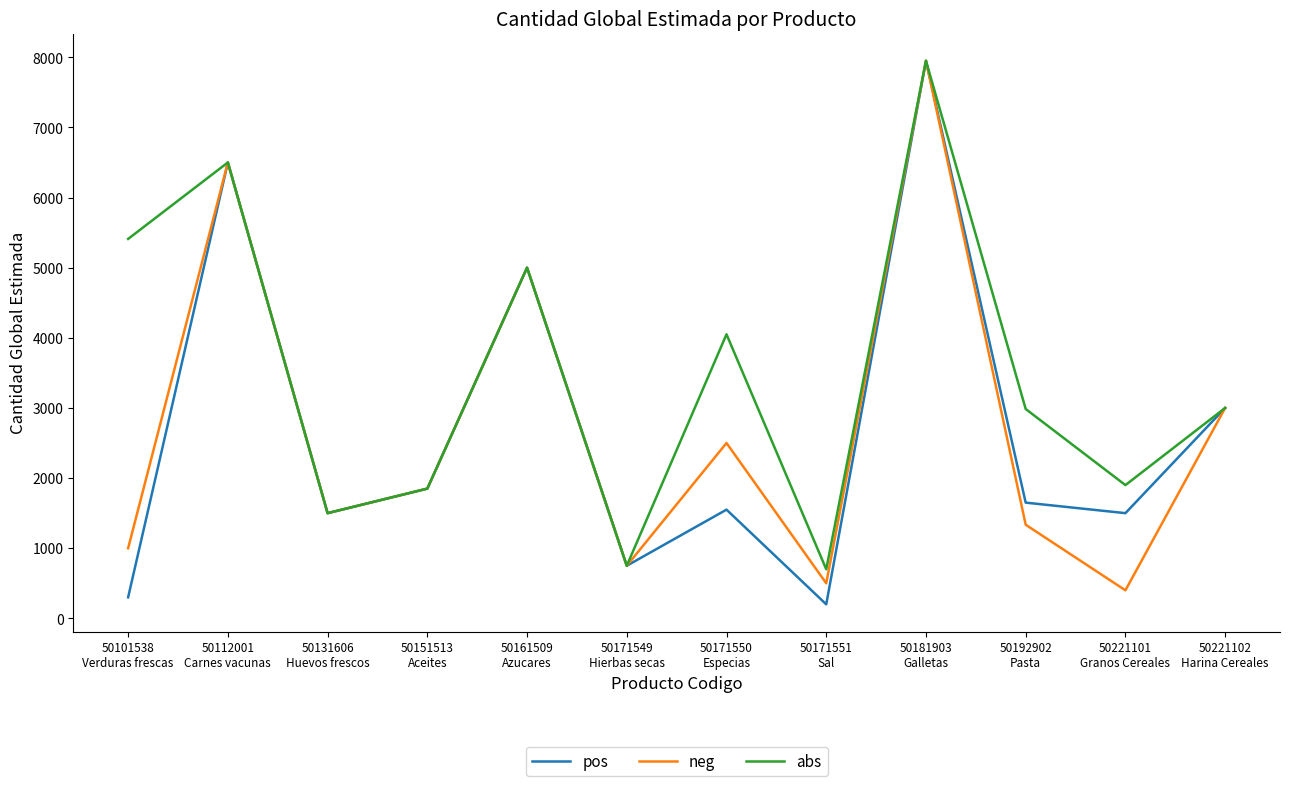

Which series has the largest total across all categories?

abs